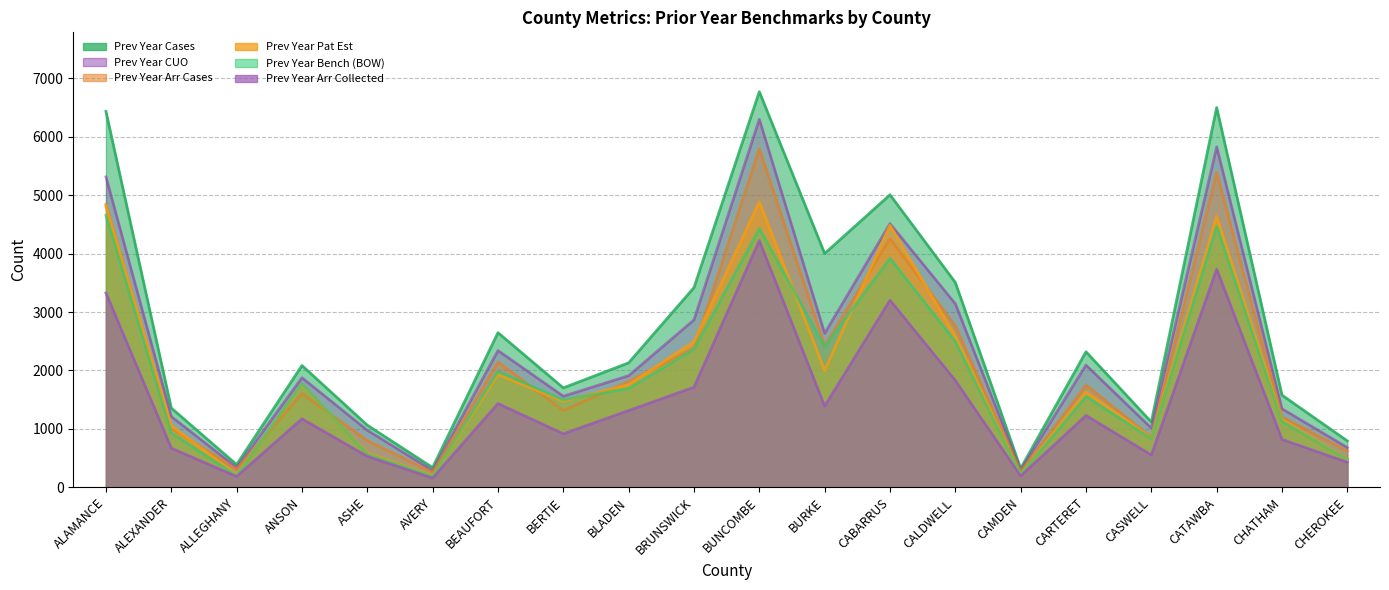

How many data points in LYCUO are less than 1911?

10